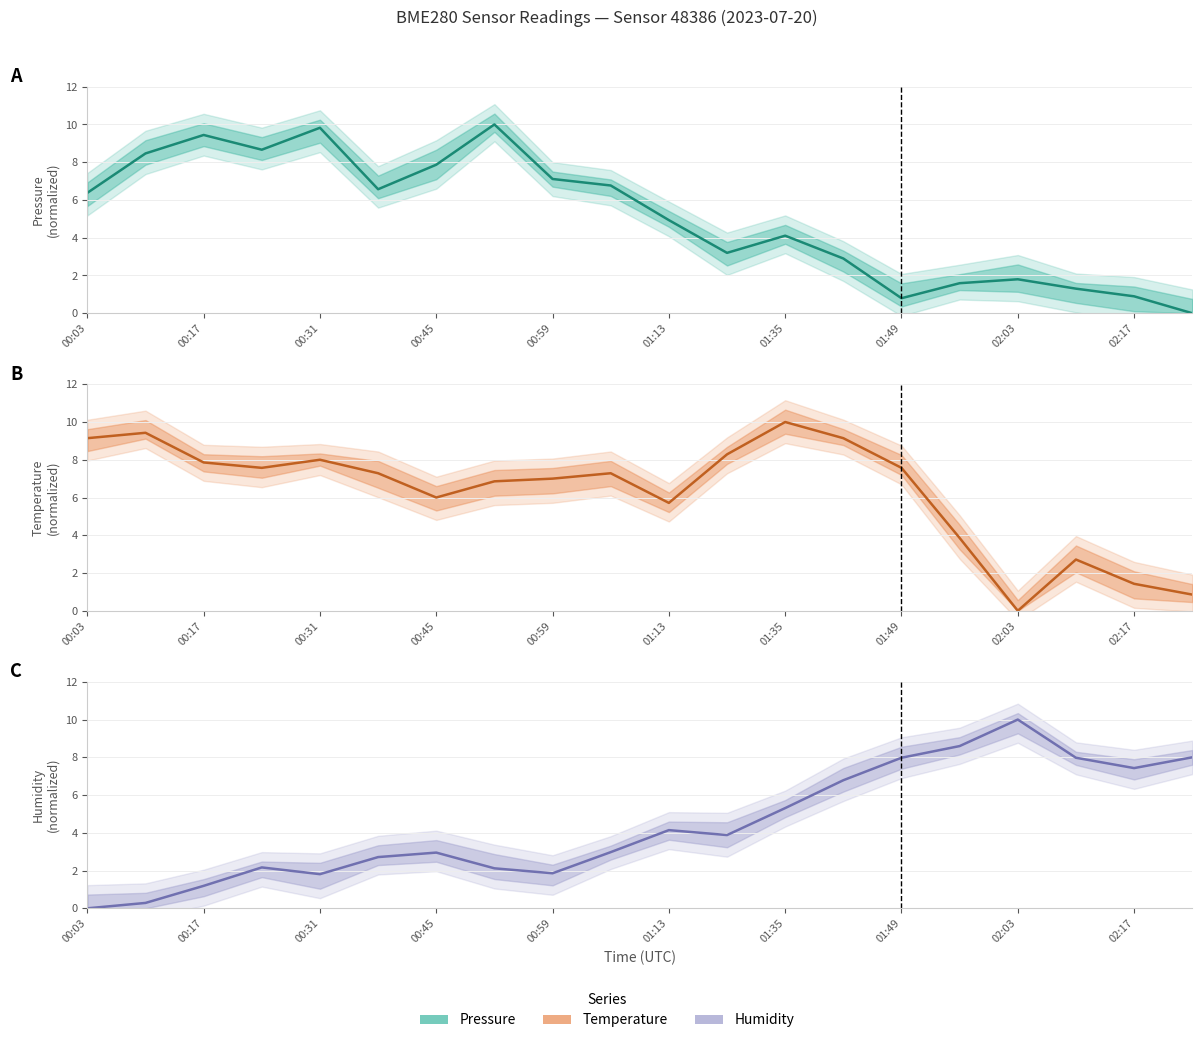

Which series has the largest range (max minus min)?

pressure